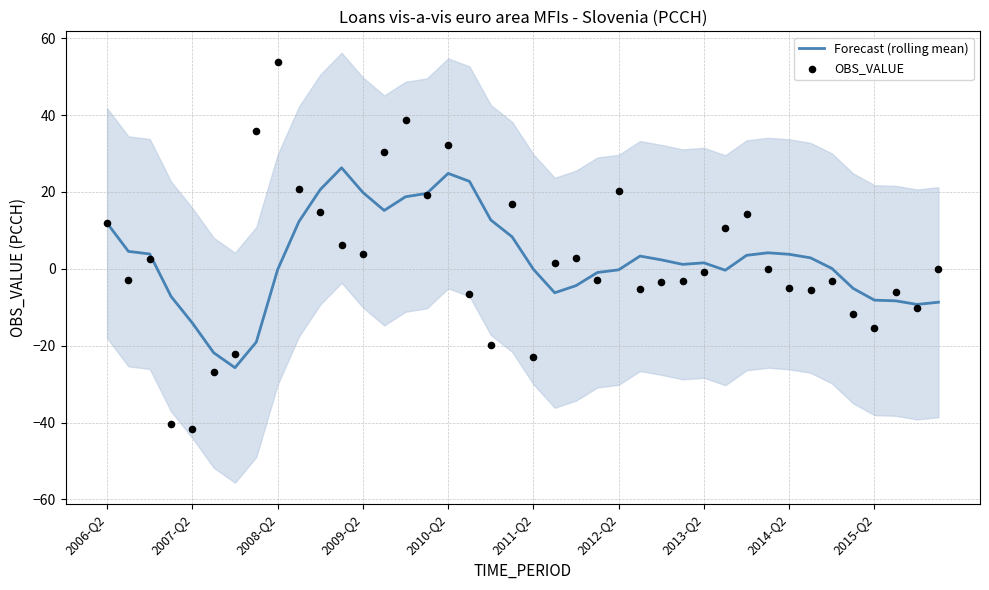

At how many categories does at least one series exceed 33?

3